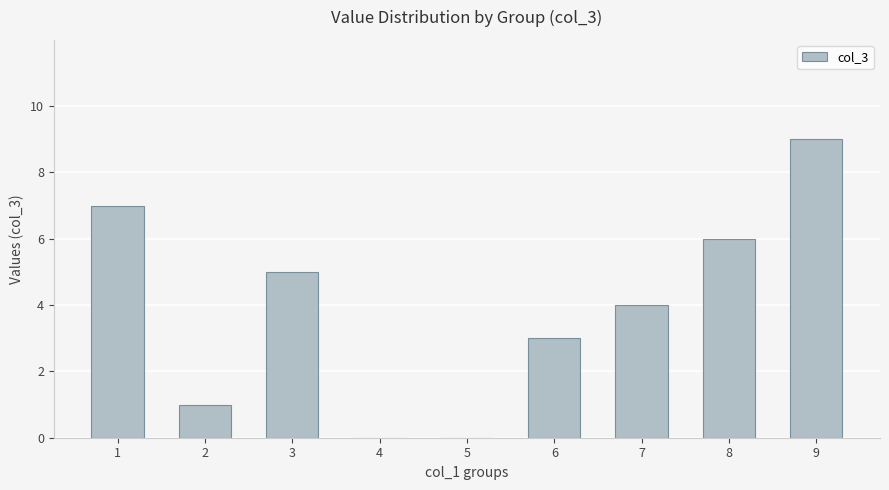

Which has a higher value, 8 or 3?

8